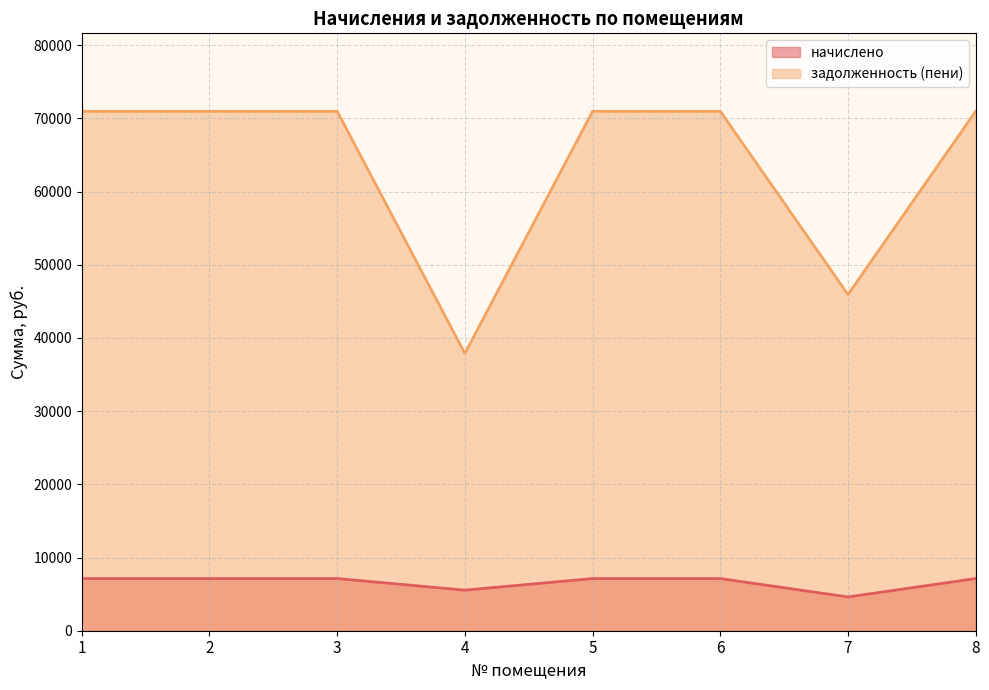

True or false: начислено and задолженность (пени) intersect in this chart.

False